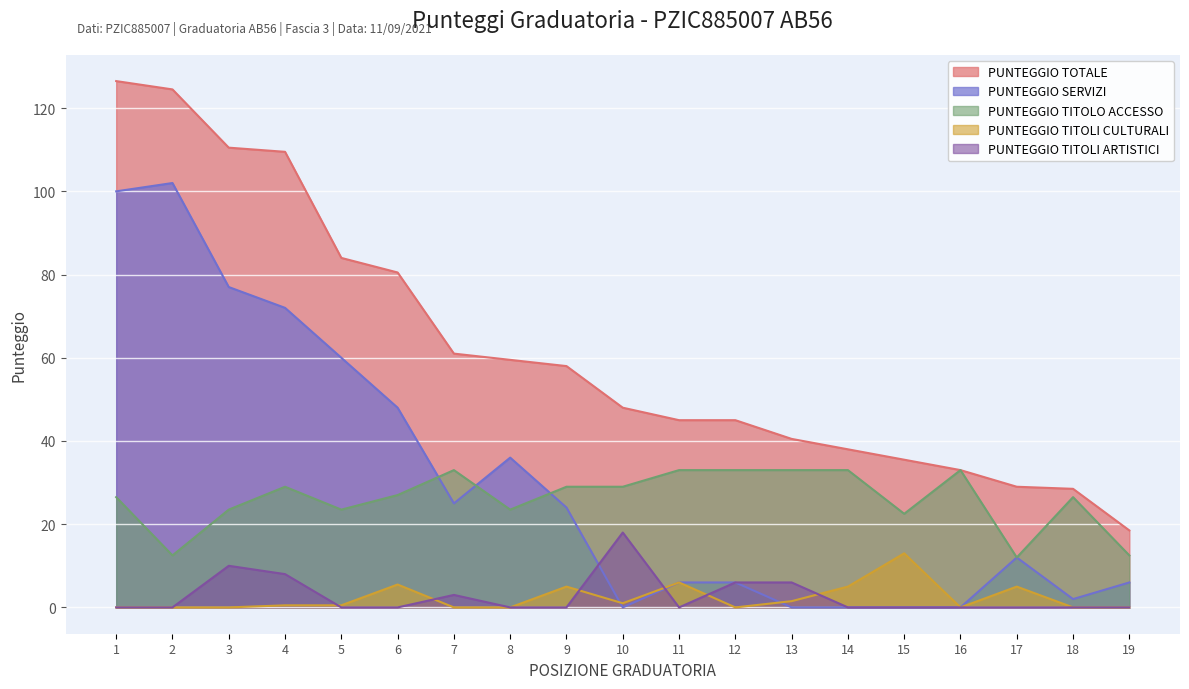

Reading left to right, transcribe all the data shown in this chart.

PUNTEGGIO TOTALE: 126.5	124.5	110.5	109.5	84.0	80.5	61.0	59.5	58.0	48.0	45.0	45.0	40.5	38.0	35.5	33.0	29.0	28.5	18.5
PUNTEGGIO SERVIZI: 100.0	102.0	77.0	72.0	60.0	48.0	25.0	36.0	24.0	0.0	6.0	6.0	0.0	0.0	0.0	0.0	12.0	2.0	6.0
PUNTEGGIO TITOLO ACCESSO: 26.5	12.5	23.5	29.0	23.5	27.0	33.0	23.5	29.0	29.0	33.0	33.0	33.0	33.0	22.5	33.0	12.0	26.5	12.5
PUNTEGGIO TITOLI CULTURALI: 0.0	0.0	0.0	0.5	0.5	5.5	0.0	0.0	5.0	1.0	6.0	0.0	1.5	5.0	13.0	0.0	5.0	0.0	0.0
PUNTEGGIO TITOLI ARTISTICI: 0.0	0.0	10.0	8.0	0.0	0.0	3.0	0.0	0.0	18.0	0.0	6.0	6.0	0.0	0.0	0.0	0.0	0.0	0.0